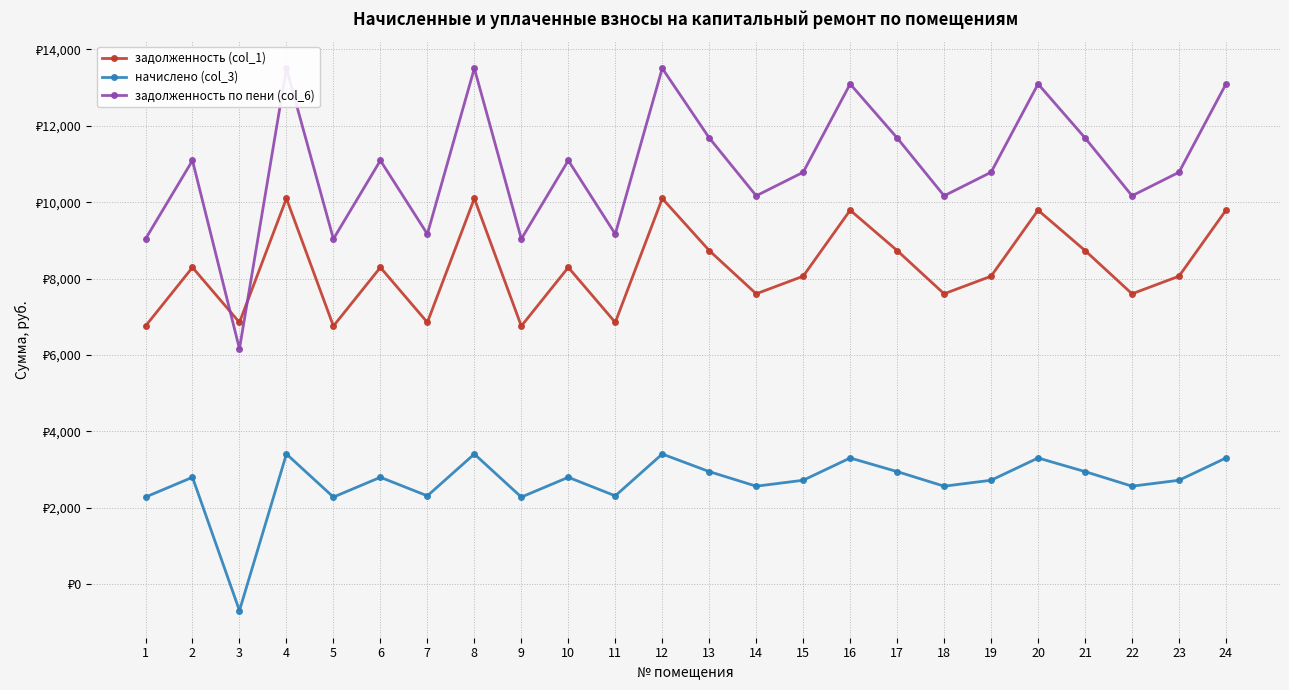

What is the average value of the задолженность (col_1) series?

8275.2